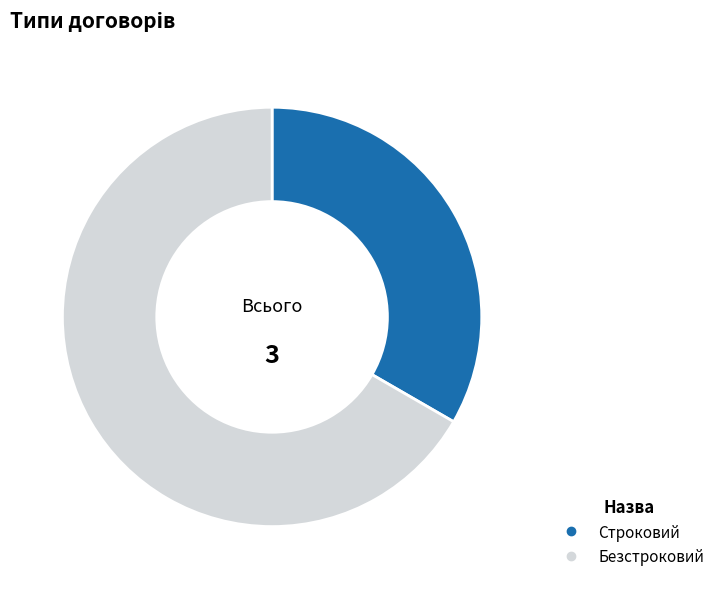

Which slice is the largest?

Безстроковий